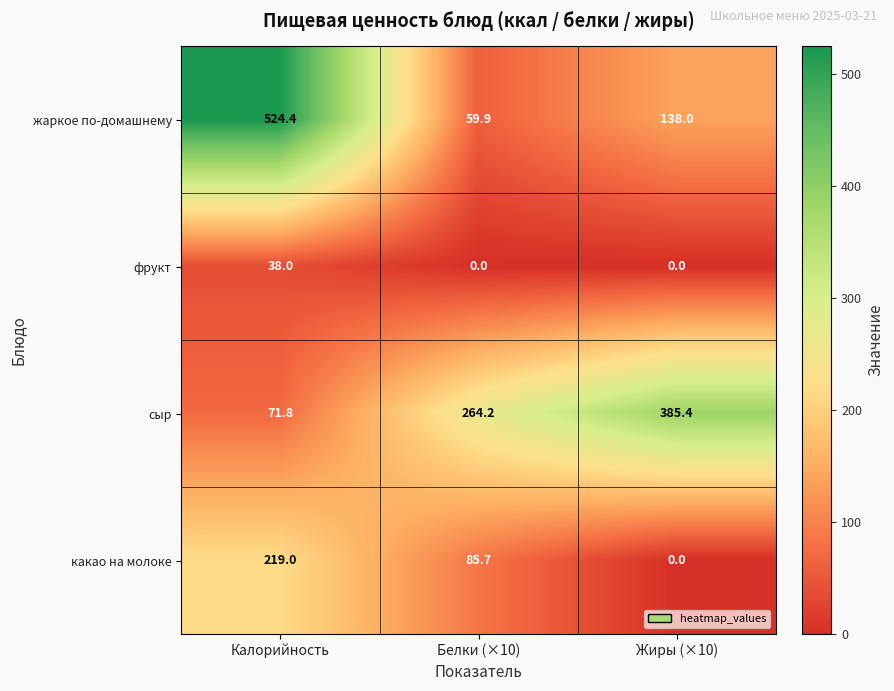

List the series in order of their peak value, highest first.

жаркое по-домашнему, сыр, какао на молоке, фрукт